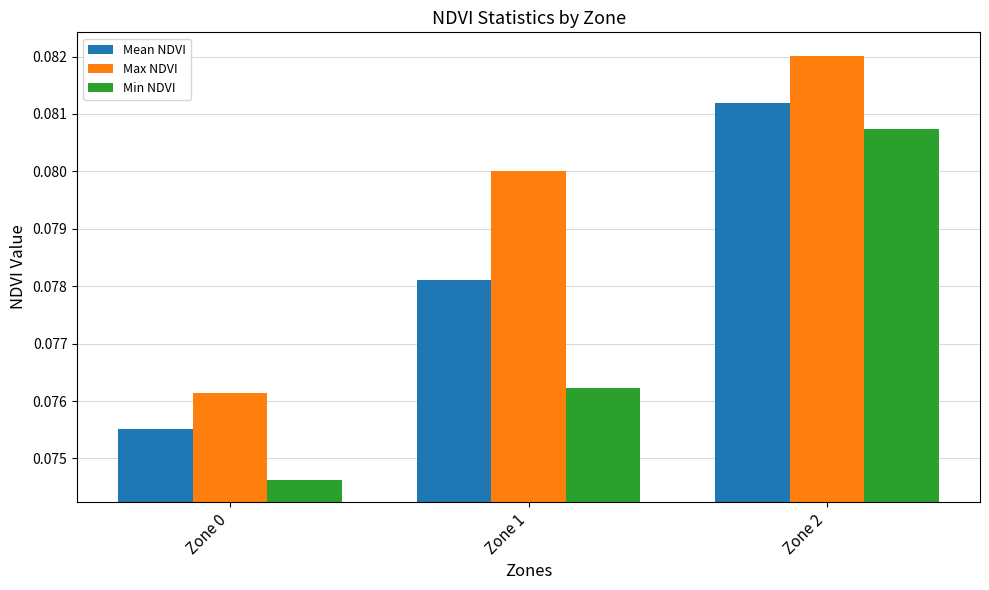

Rank the series at Zone 1 from lowest to highest value.

Min NDVI, Mean NDVI, Max NDVI